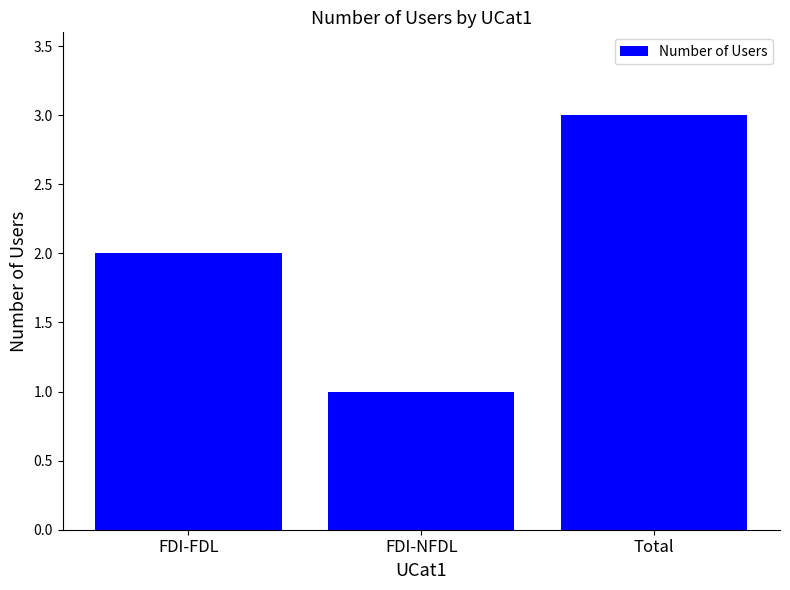

True or false: the data shows 3 at FDI-FDL.

False